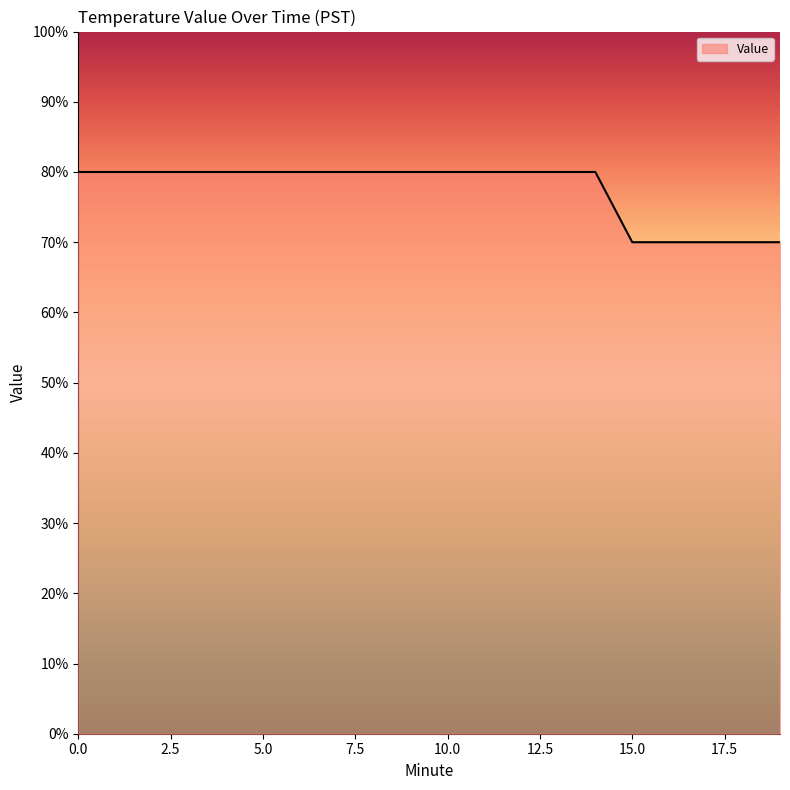

What is the greatest value displayed?

0.8